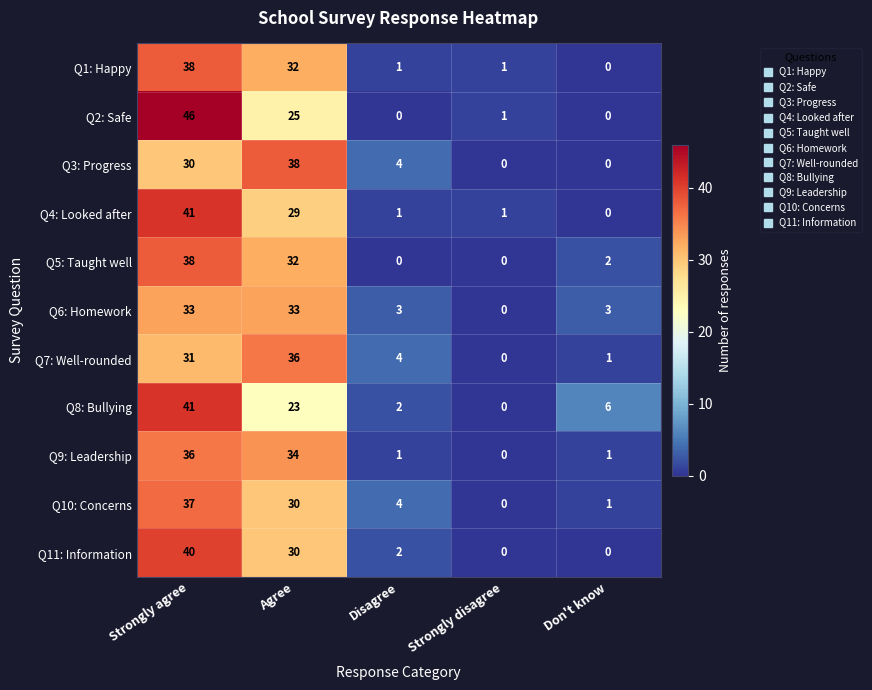

Is it true that Q7: Well-rounded equals 2 at Don't know?

False